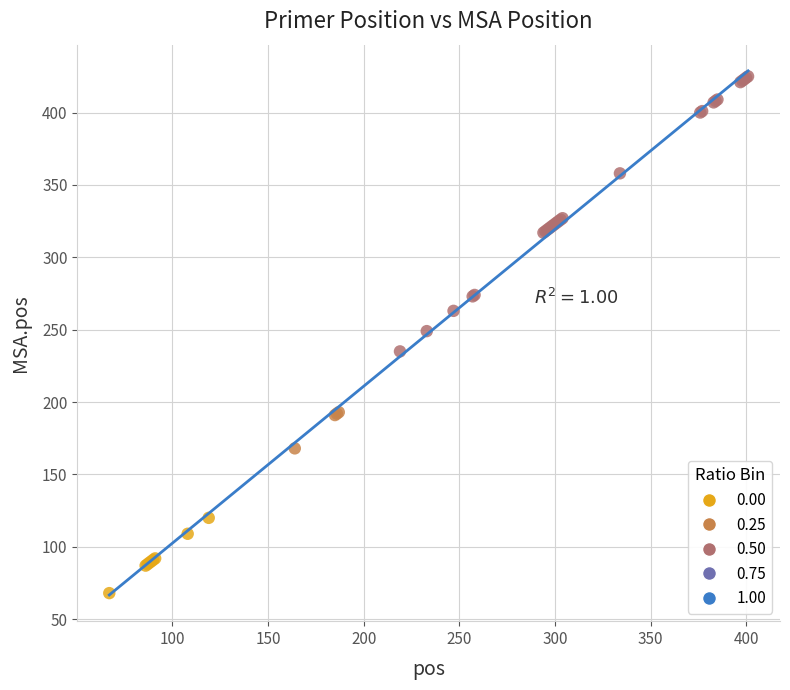

Which series has the largest Y range (max minus min)?

0.50